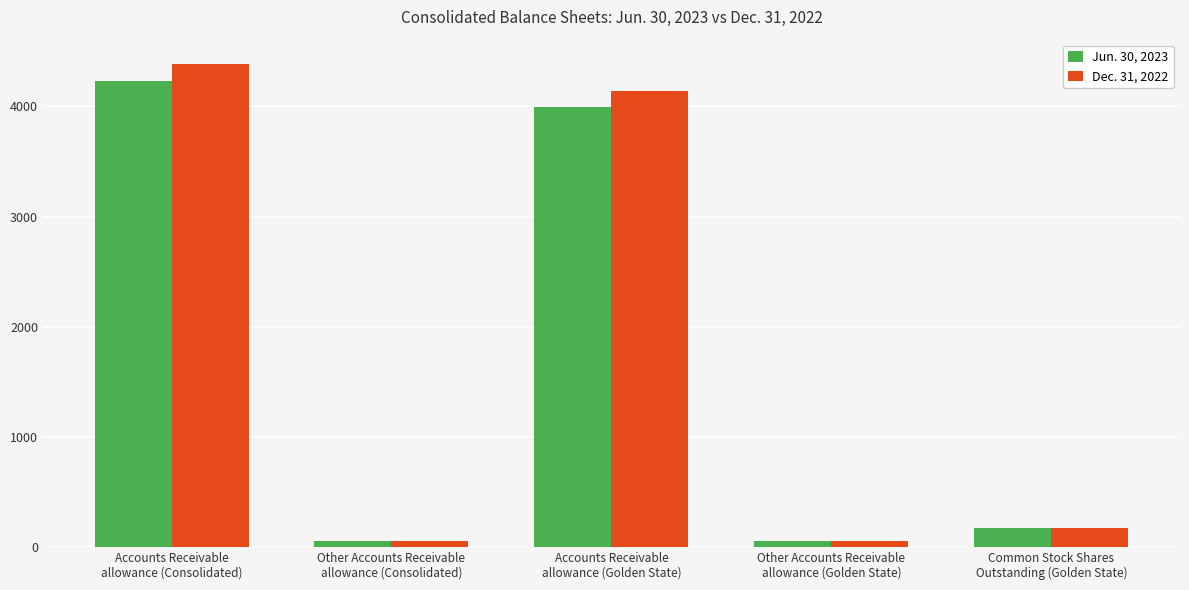

Rank the series by their average value, from highest to lowest.

Dec. 31, 2022, Jun. 30, 2023